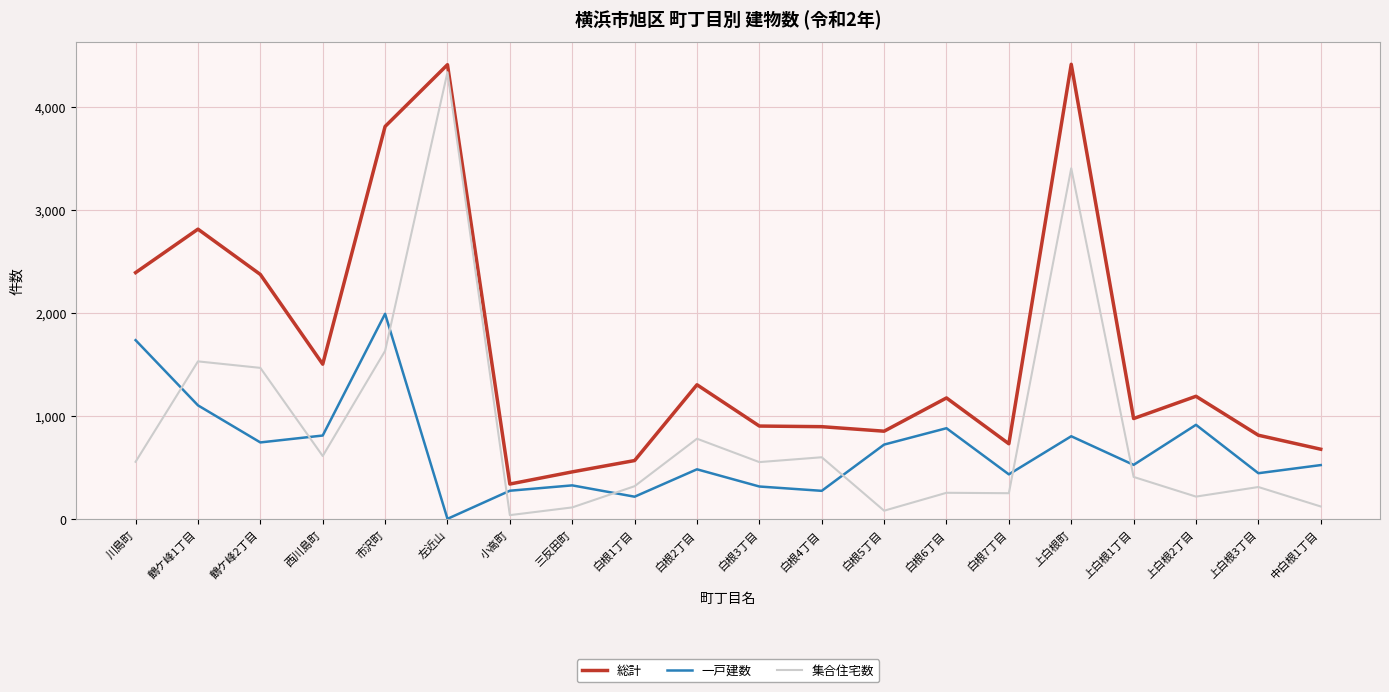

Is the value of 一戸建数 at 鶴ケ峰1丁目 greater than the value of 総計 at 川島町?

No